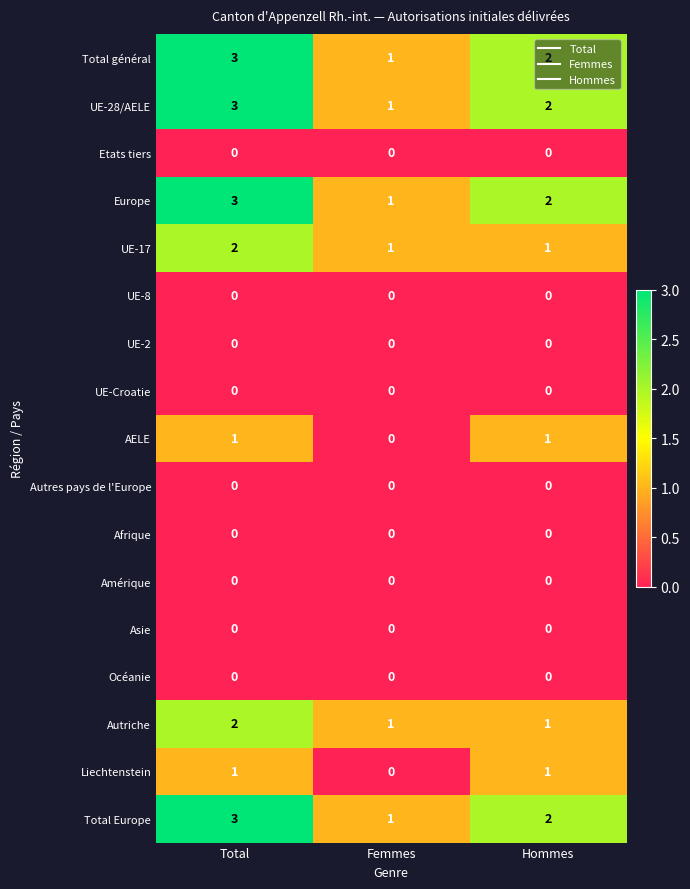

The Océanie series shows 0 at Total. True or false?

True